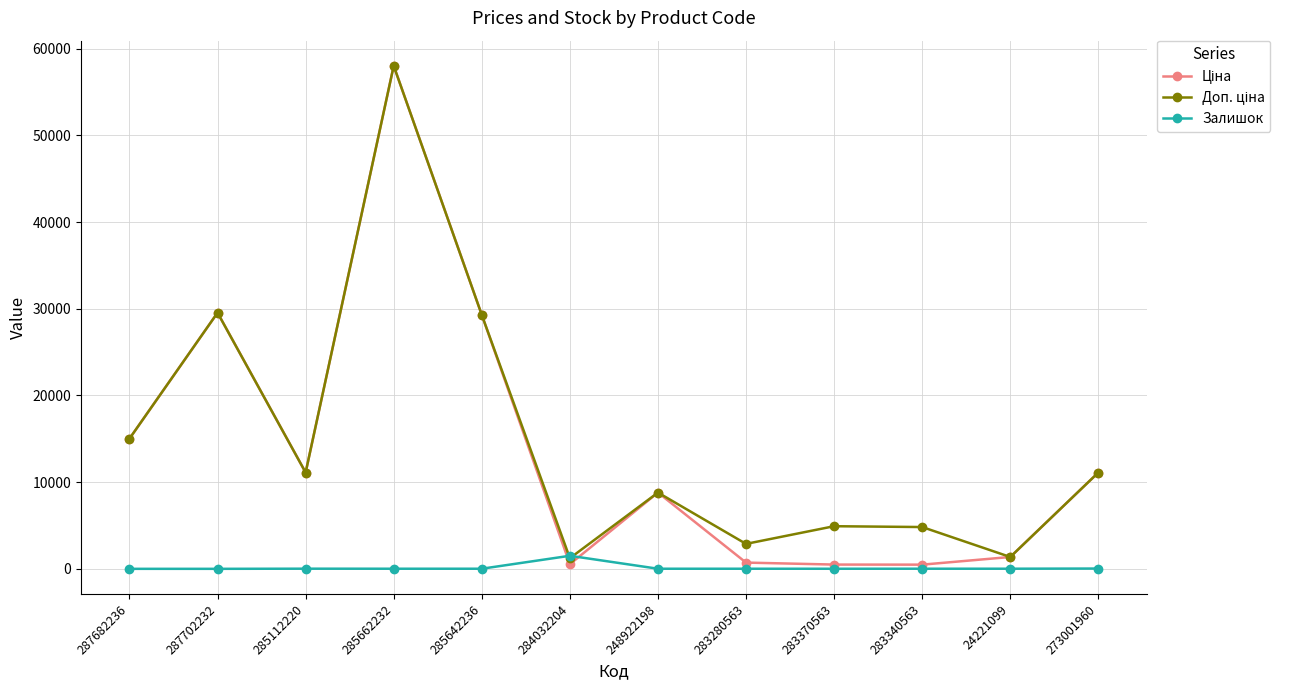

Which label corresponds to the largest value in the chart?

285662232